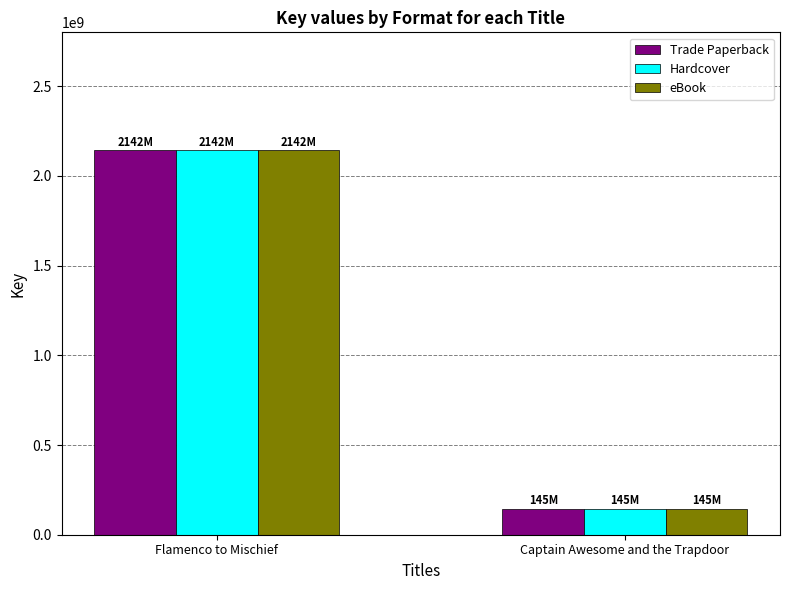

Reading left to right, extract all data points from this chart.

Trade Paperback: Flamenco to Mischief=2141928397	Captain Awesome and the Trapdoor=145353693
Hardcover: Flamenco to Mischief=2141928397	Captain Awesome and the Trapdoor=145353693
eBook: Flamenco to Mischief=2141928397	Captain Awesome and the Trapdoor=145353693